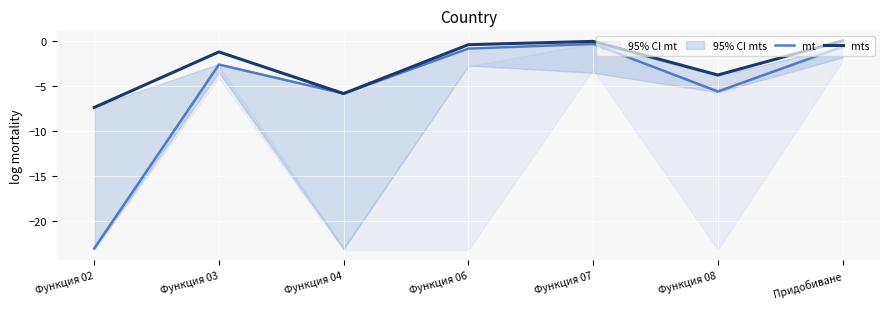

The value of mts at Функция 02 is -12.5. True or false?

False